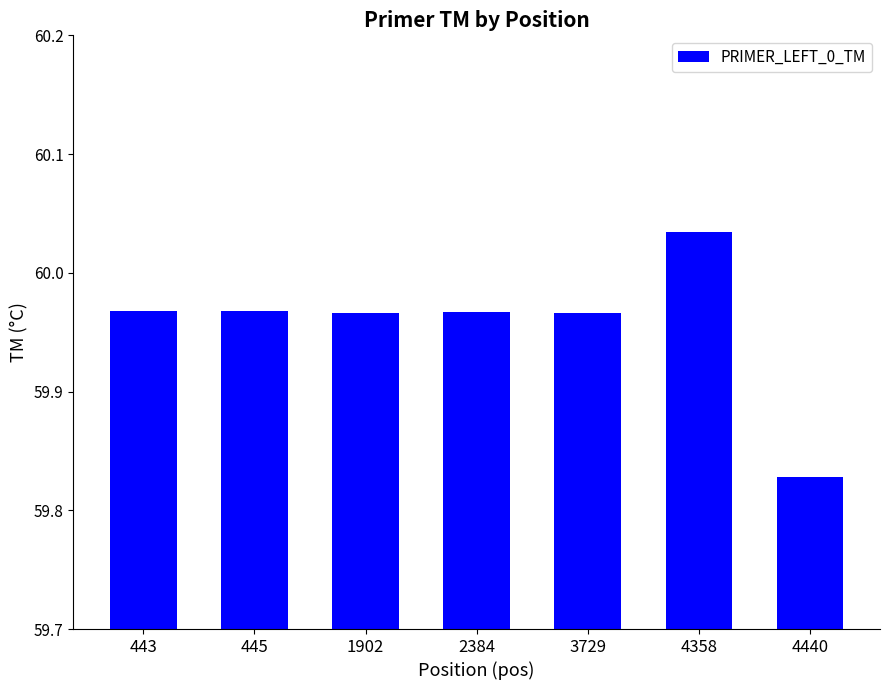

At which category does the chart reach its minimum across all series?

4440